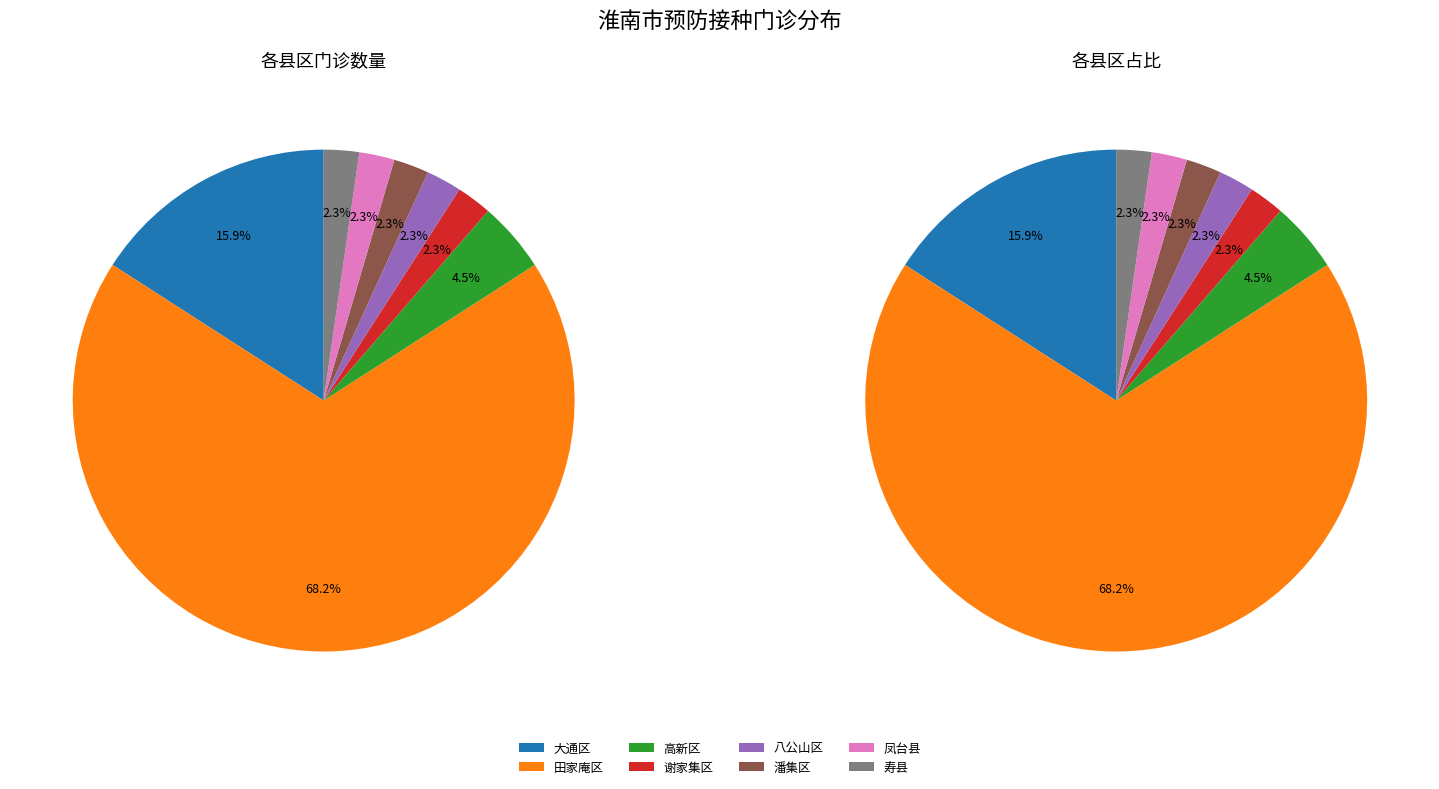

What percentage is the 谢家集区 slice, to the nearest percent?

2%